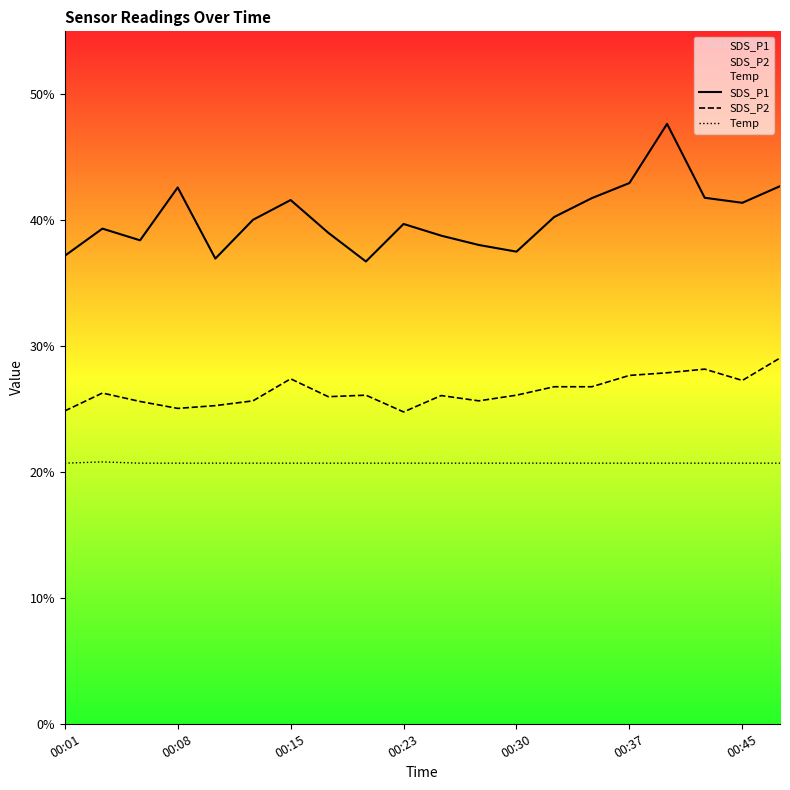

True or false: Temp has a value of 20.7 at 00:37.

True